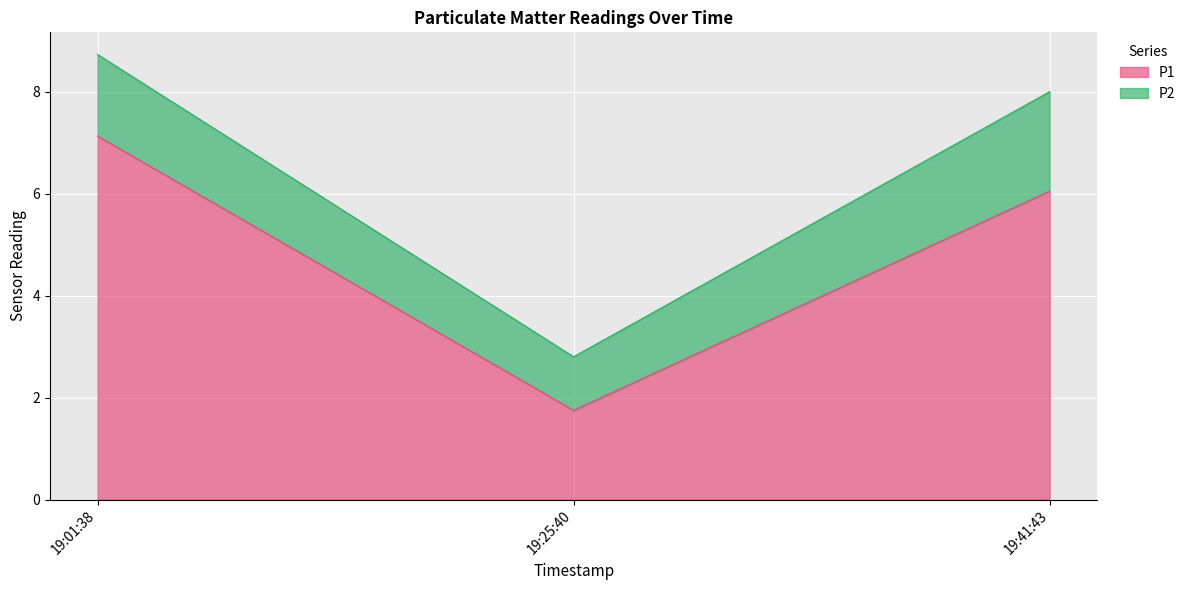

At which category is the sum across all series the highest?

19:01:38